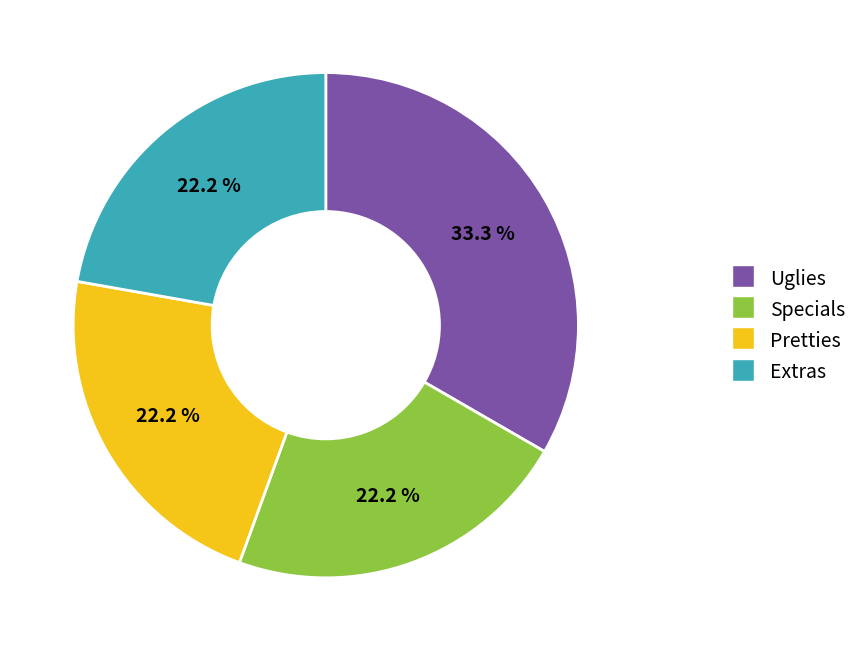

To the nearest percent, what portion does Pretties represent?

22%